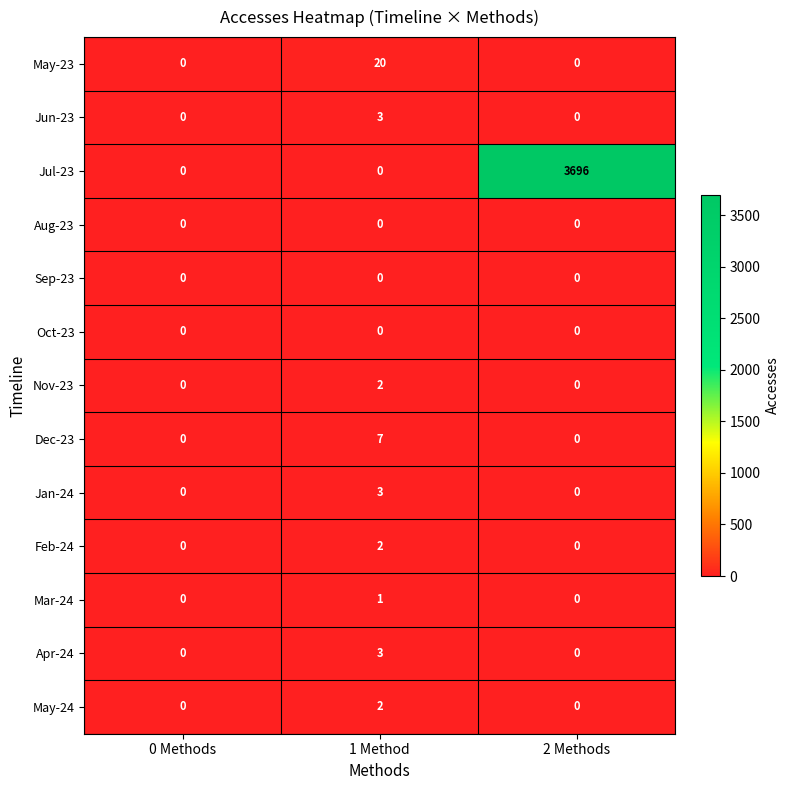

How many data points does each series have?

3